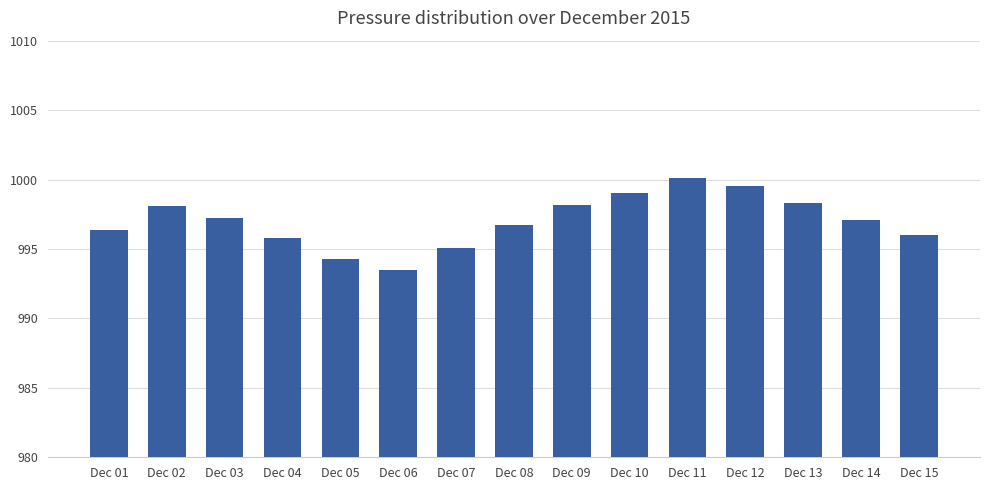

Count the number of data series in this chart.

1